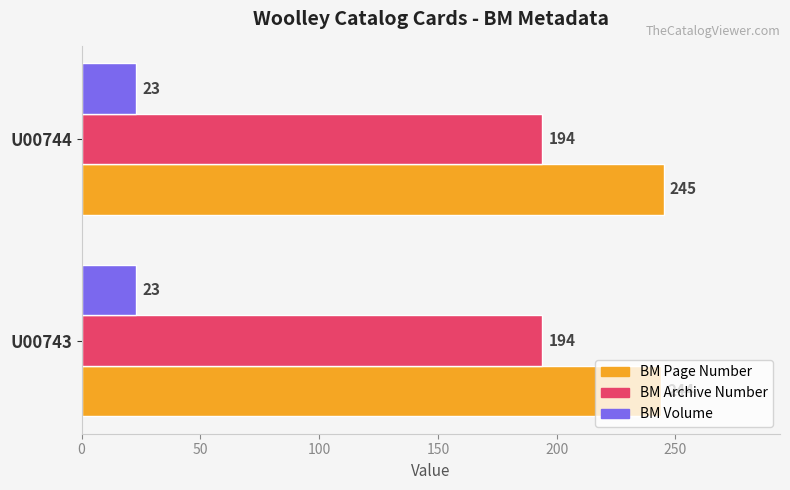

Rank the series by their maximum value, from highest to lowest.

BM Page Number, BM Archive Number, BM Volume